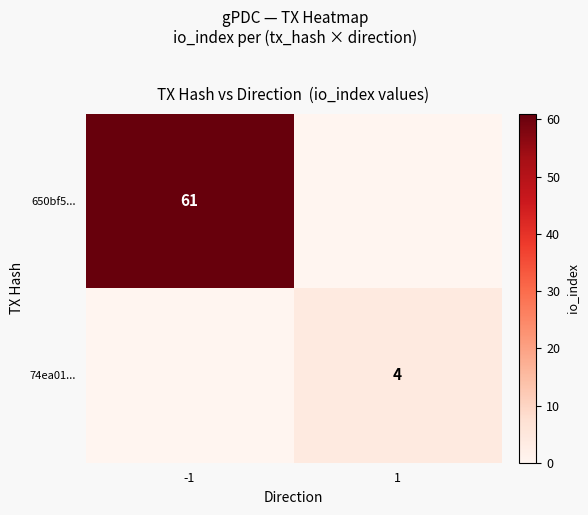

The 74ea01... series shows 6 at 1. True or false?

False